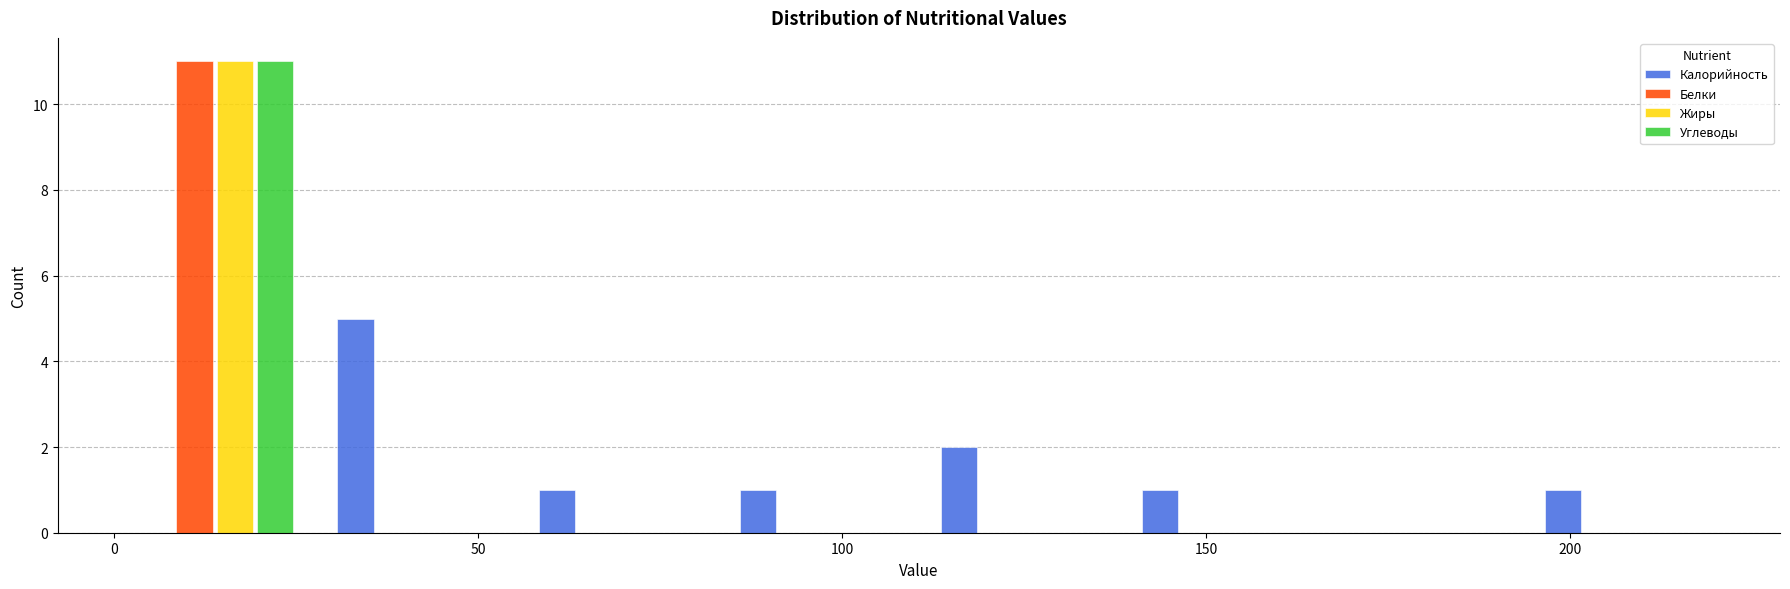

What is the height of the Калорийность bar covering 140 to 165 on the x-axis? Neither the bar edges nor the heights are printed on the chart, so give them approximately, as read against the axes.

1